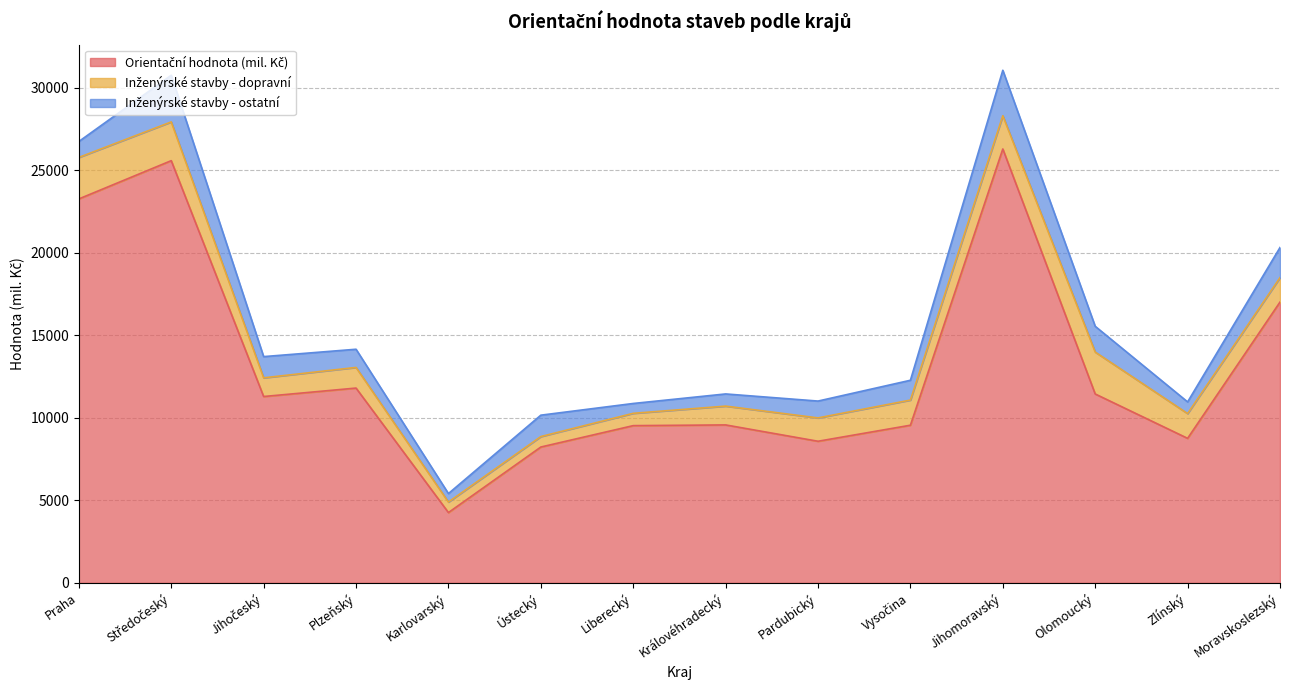

Which category has the highest value in the Inženýrské stavby - dopravní series?

Olomoucký